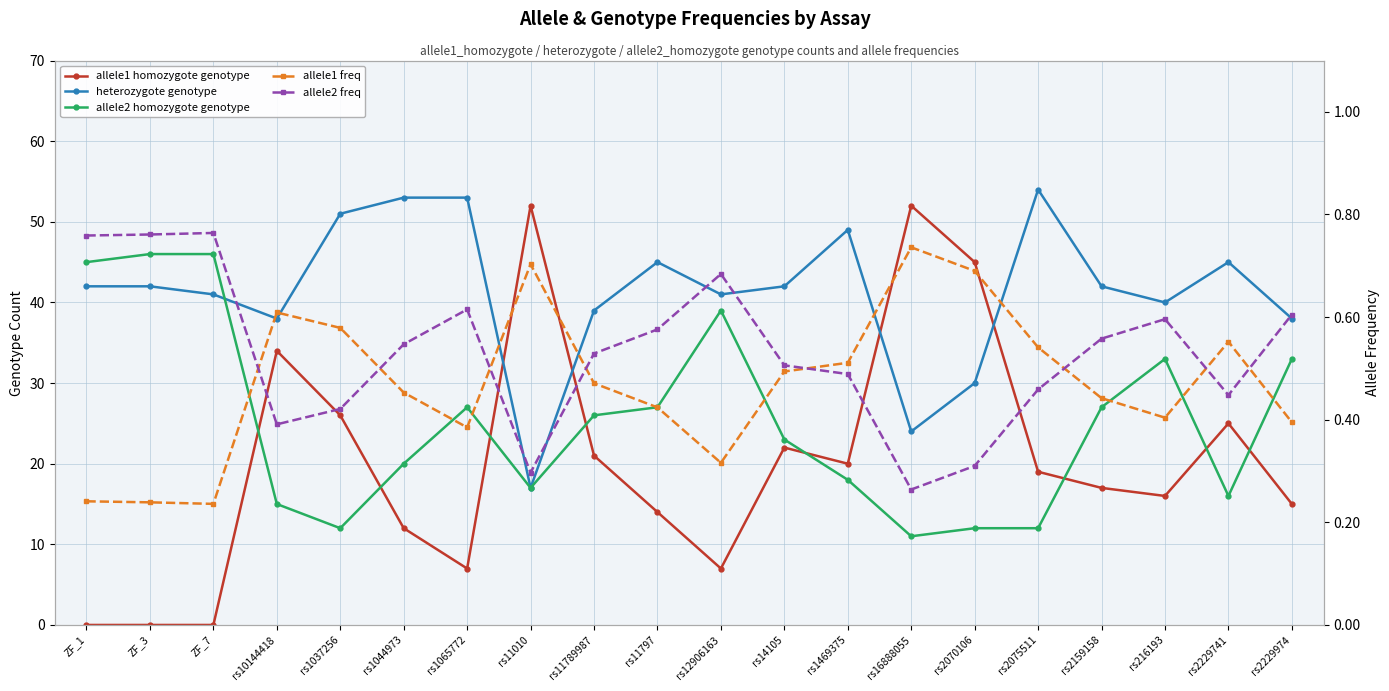

Which series ends up on top after the final intersection of allele1 freq and allele2 freq?

allele2 freq